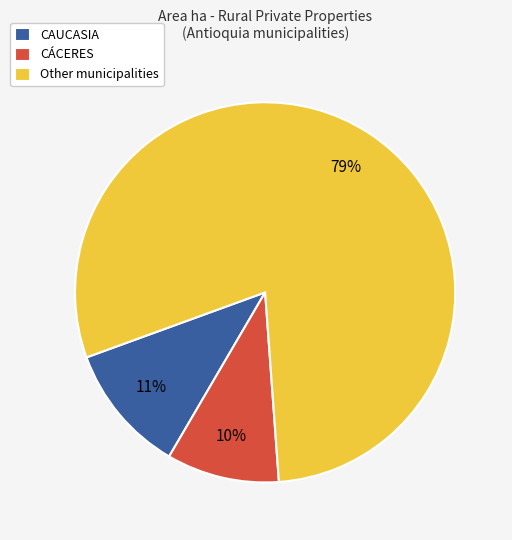

Is there a majority slice in this chart?

Yes